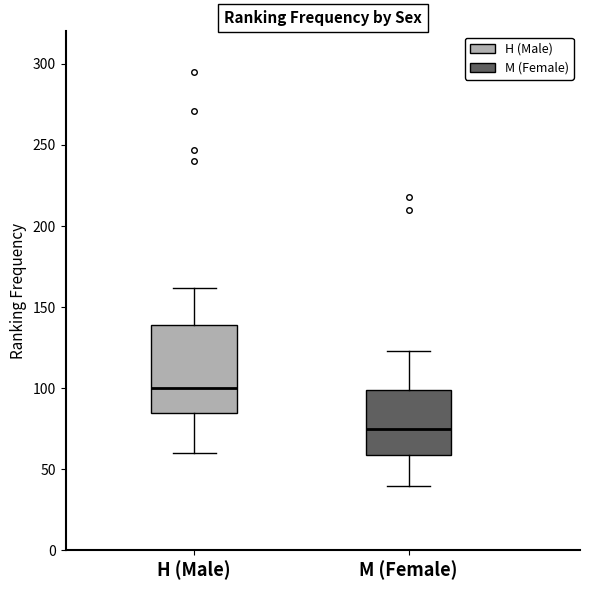

Where is the upper edge of the box for H (Male) on the y-axis? The values are not printed on the chart, so give them approximately, as read against the axis.

140